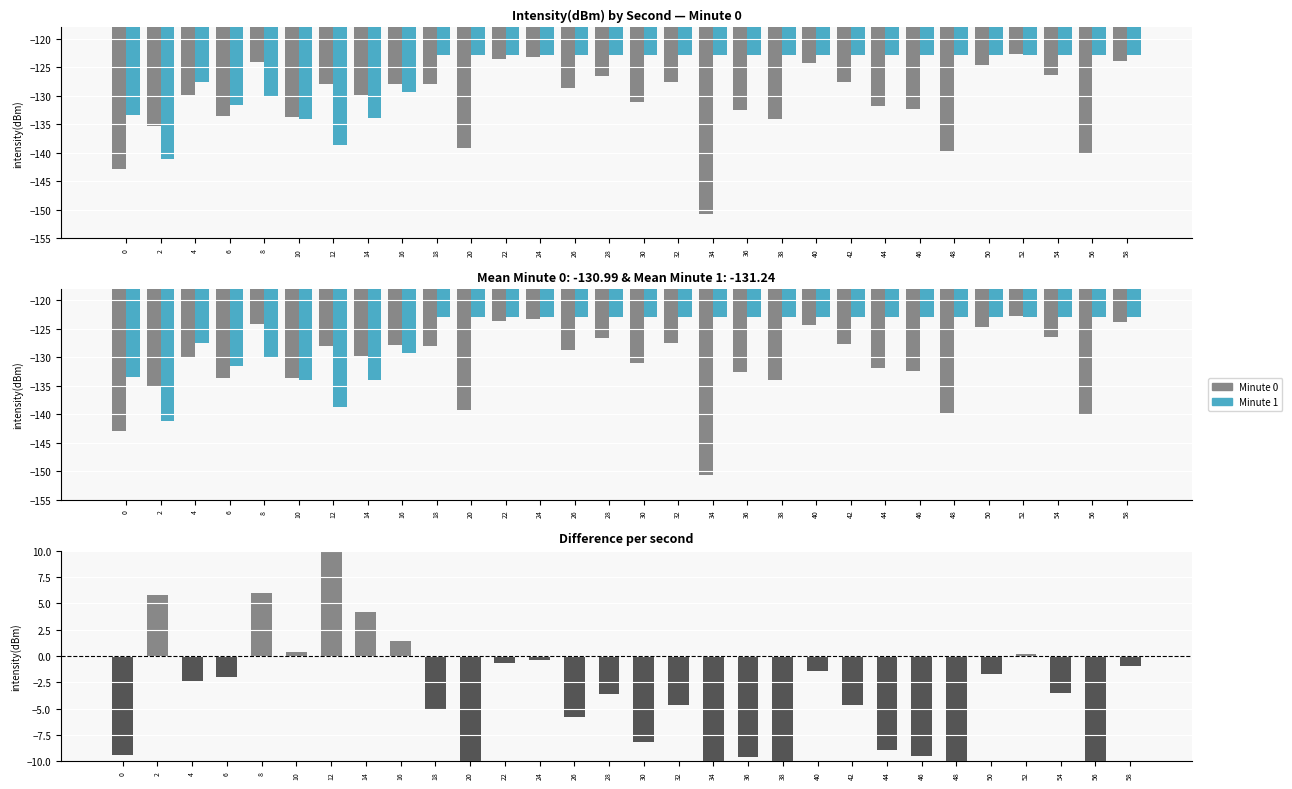

Reading right to left, transcribe all the data shown in this chart.

Minute 0: 58=-123.8	56=-140.1	54=-126.4	52=-122.7	50=-124.6	48=-139.7	46=-132.3	44=-131.8	42=-127.6	40=-124.3	38=-134.0	36=-132.5	34=-150.7	32=-127.5	30=-131.0	28=-126.5	26=-128.7	24=-123.2	22=-123.5	20=-139.2	18=-127.9	16=-127.9	14=-129.8	12=-127.9	10=-133.6	8=-124.1	6=-133.6	4=-129.9	2=-135.3	0=-142.9
Minute 1: 58=-122.9	56=-122.9	54=-122.9	52=-122.9	50=-122.9	48=-122.9	46=-122.9	44=-122.9	42=-122.9	40=-122.9	38=-122.9	36=-122.9	34=-122.9	32=-122.9	30=-122.9	28=-122.9	26=-122.9	24=-122.9	22=-122.9	20=-122.9	18=-122.9	16=-129.3	14=-134.0	12=-138.6	10=-134.0	8=-130.1	6=-131.6	4=-127.5	2=-141.1	0=-133.4
Difference (min0 − min1): 58=-0.9	56=-17.2	54=-3.5	52=0.2	50=-1.7	48=-16.8	46=-9.5	44=-8.9	42=-4.7	40=-1.4	38=-11.1	36=-9.6	34=-27.9	32=-4.7	30=-8.1	28=-3.6	26=-5.8	24=-0.3	22=-0.7	20=-16.3	18=-5.1	16=1.5	14=4.2	12=10.7	10=0.4	8=6.0	6=-2.0	4=-2.4	2=5.8	0=-9.4